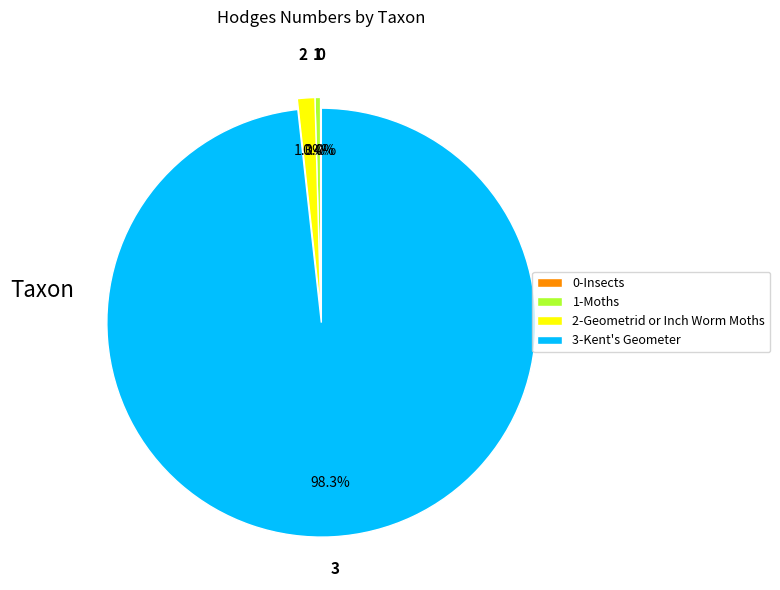

Which category accounts for the majority?

3-Kent's Geometer